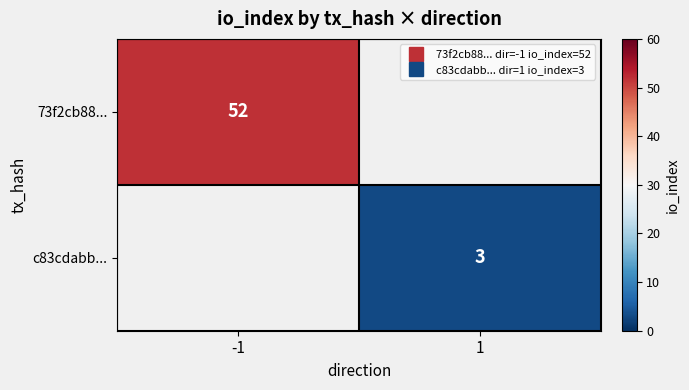

List the labels in order of 73f2cb88... value, smallest first.

-1, 1